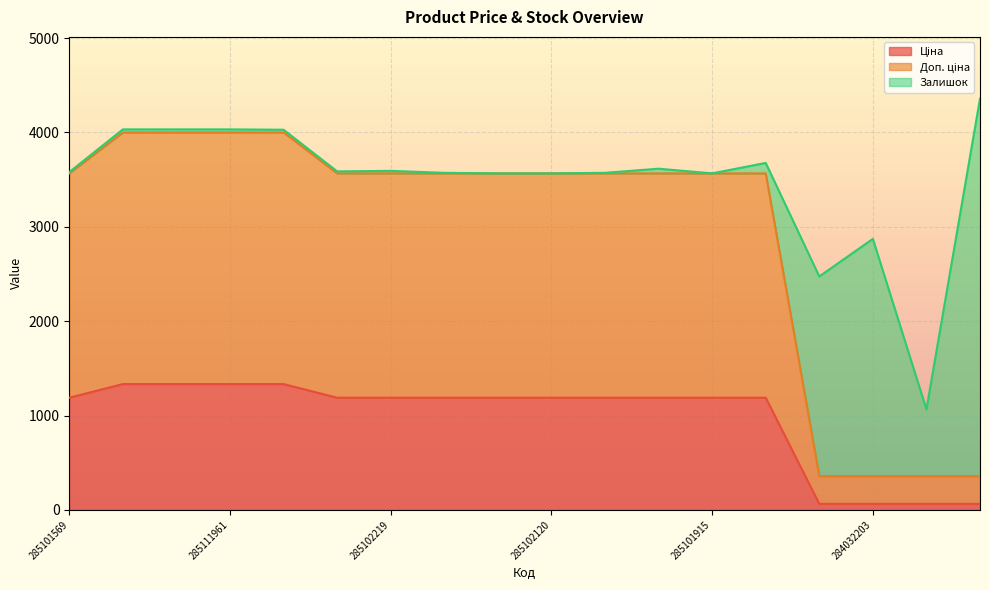

What is the value of the Доп. ціна point at the 9th from the left?

3566.3